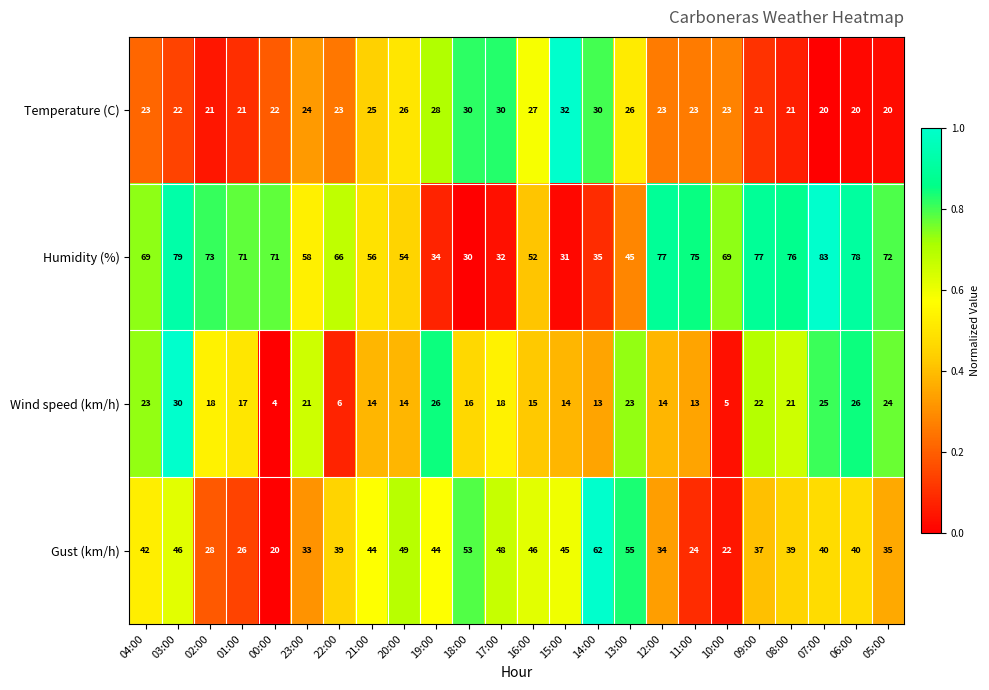

How many values in the Humidity (%) series are below 69?

11